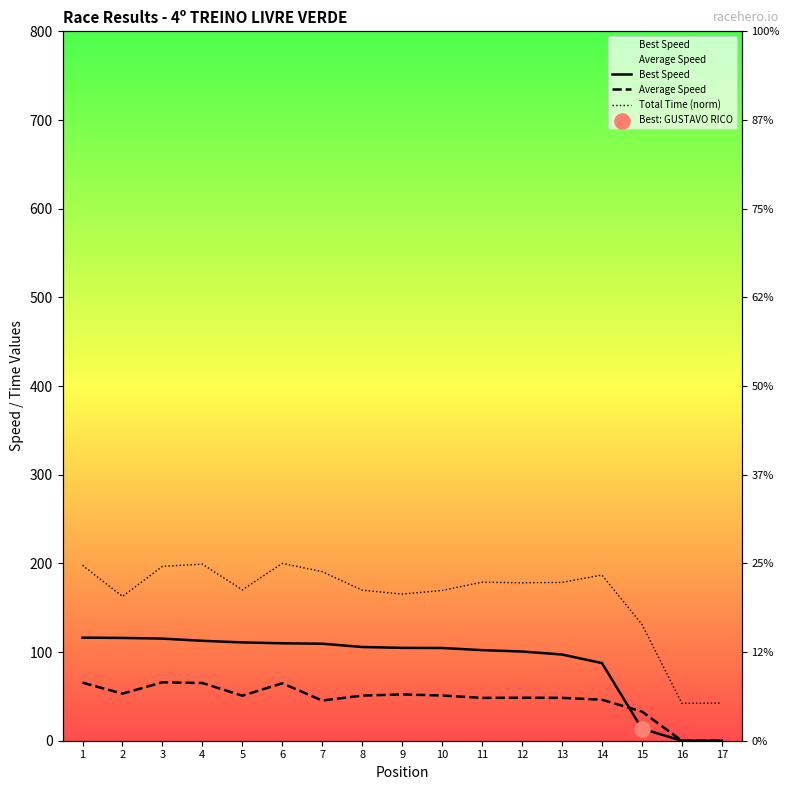

Is the value of Total Time (norm) at 6 greater than the value of Average Speed at 14?

Yes